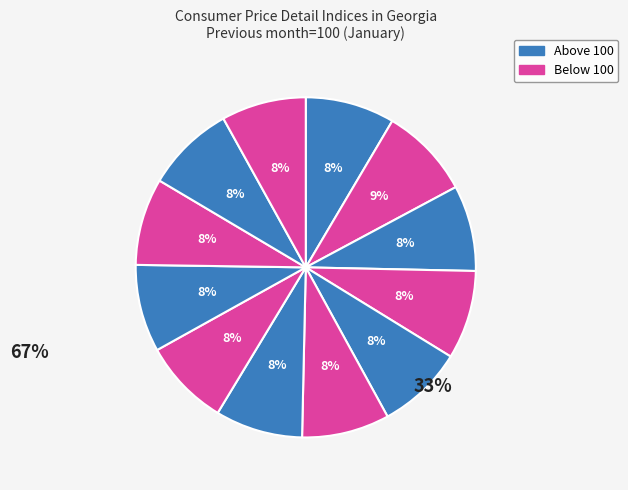

Count the number of slices in the pie.

12